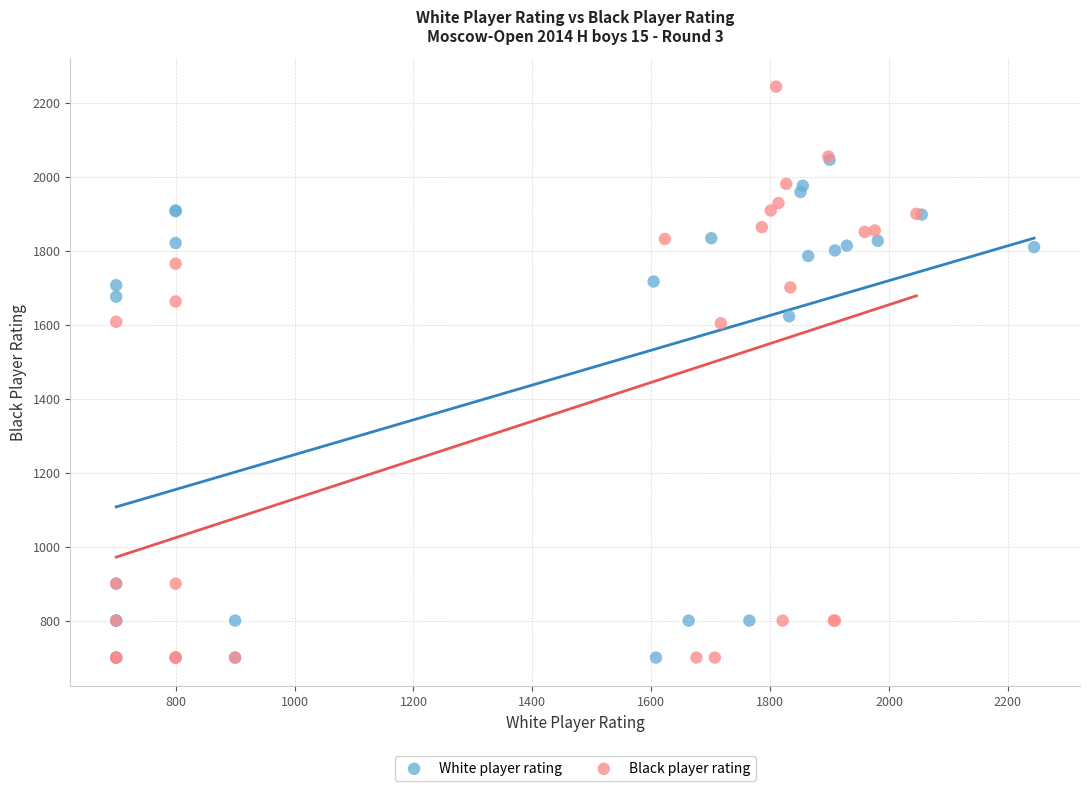

Which series has the largest Y range (max minus min)?

Black player rating